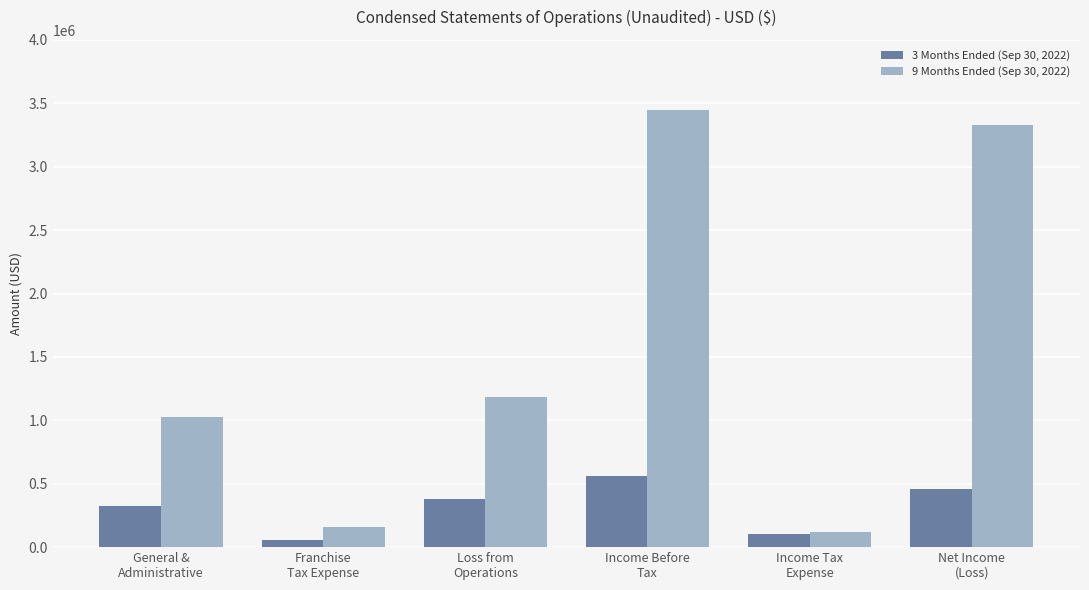

At which category does the chart reach its minimum across all series?

Franchise
Tax Expense